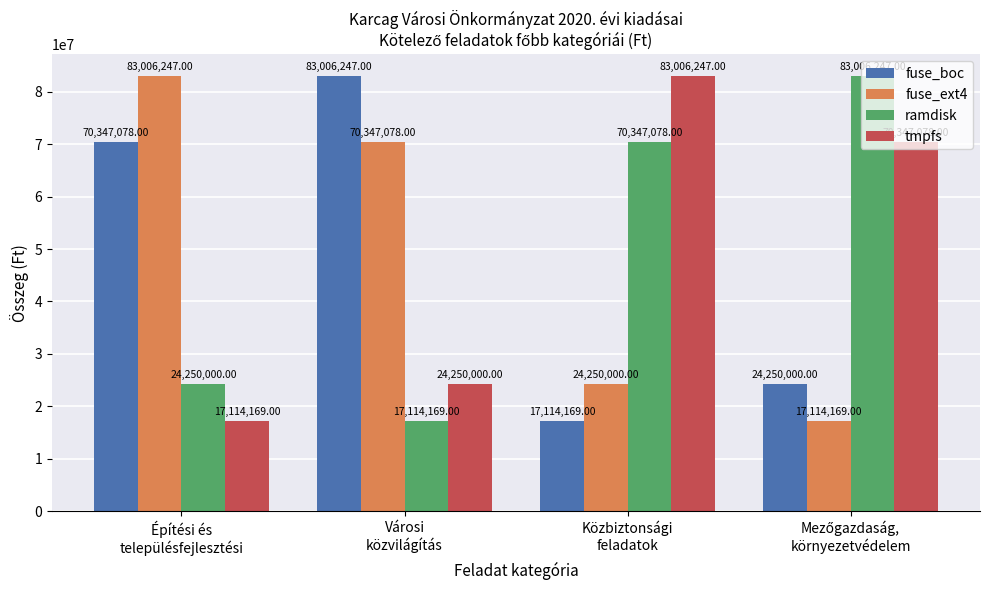

At how many categories does at least one series exceed 18125295?

4